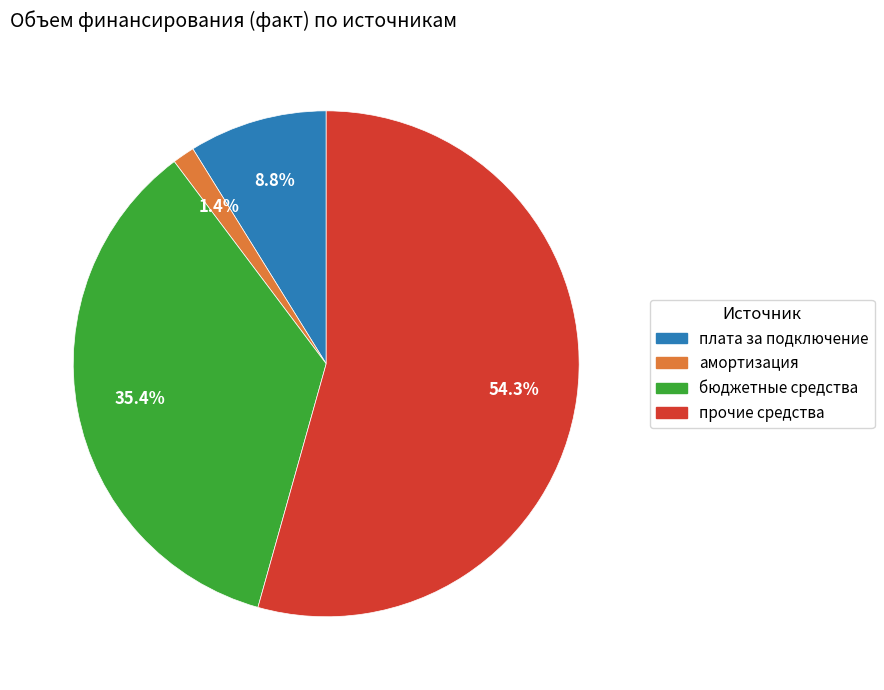

Does any single category account for the majority?

Yes